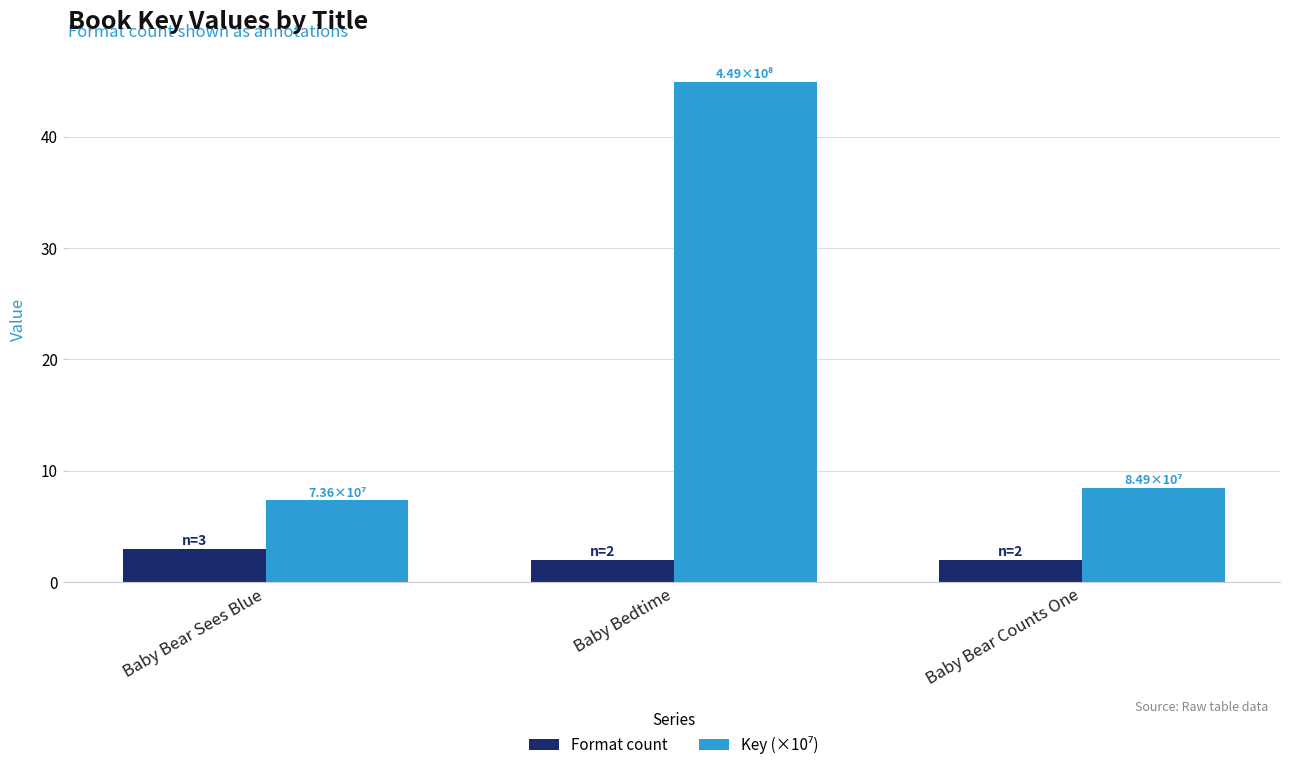

What is the sum of all Format count values?

7.0